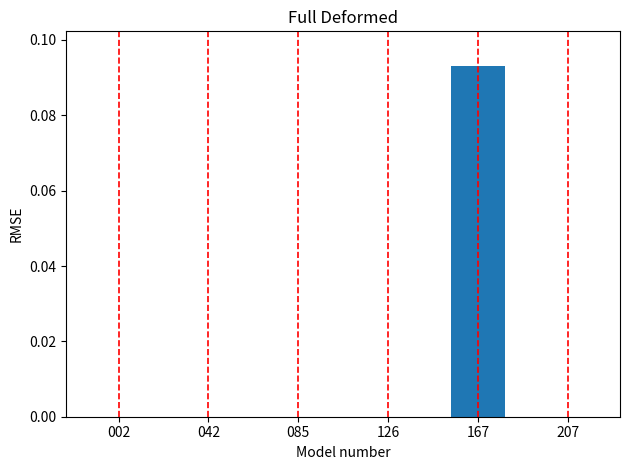

Is it true that the value at 042 is 0.0?

True